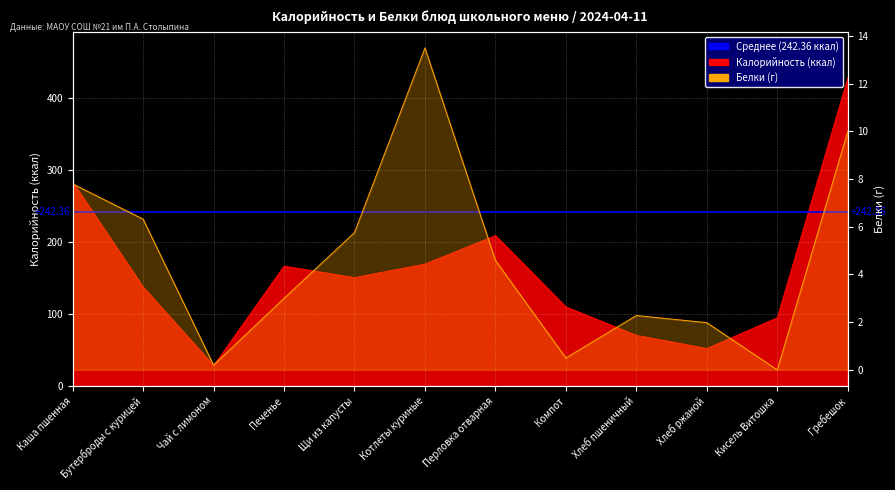

Which series has the widest spread of values?

Калорийность